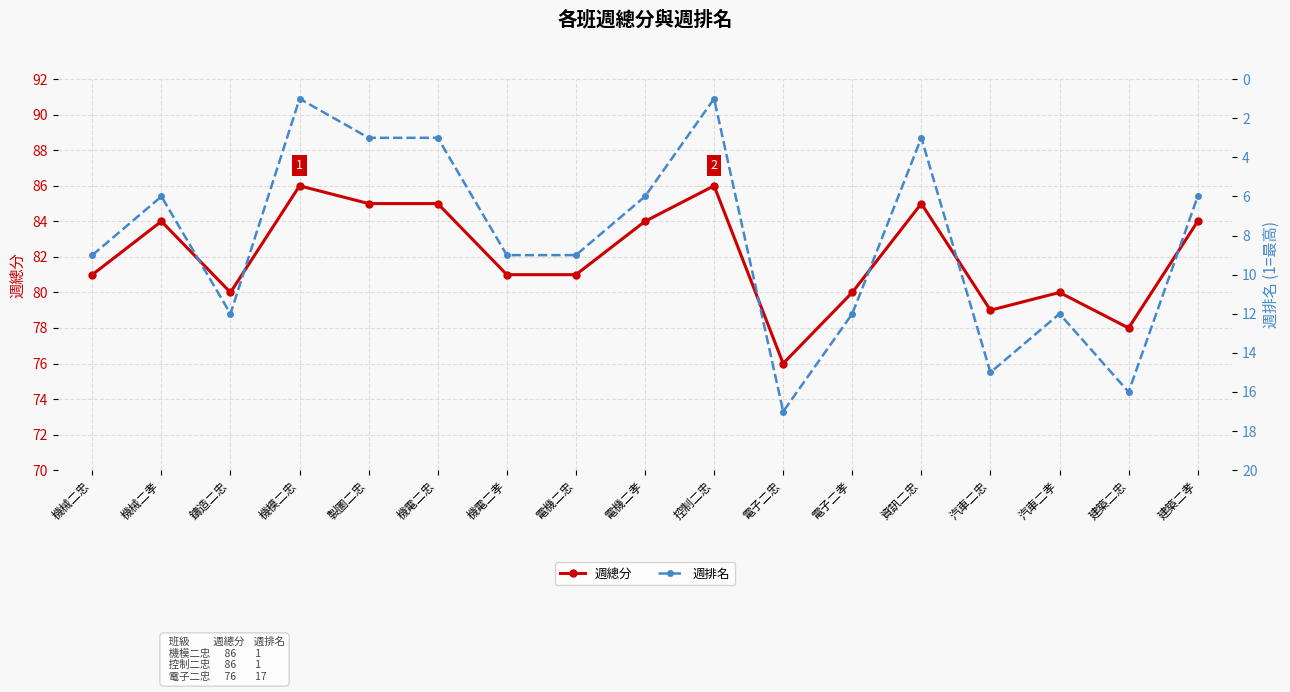

How many interior local valleys does the 週排名 series have?

5